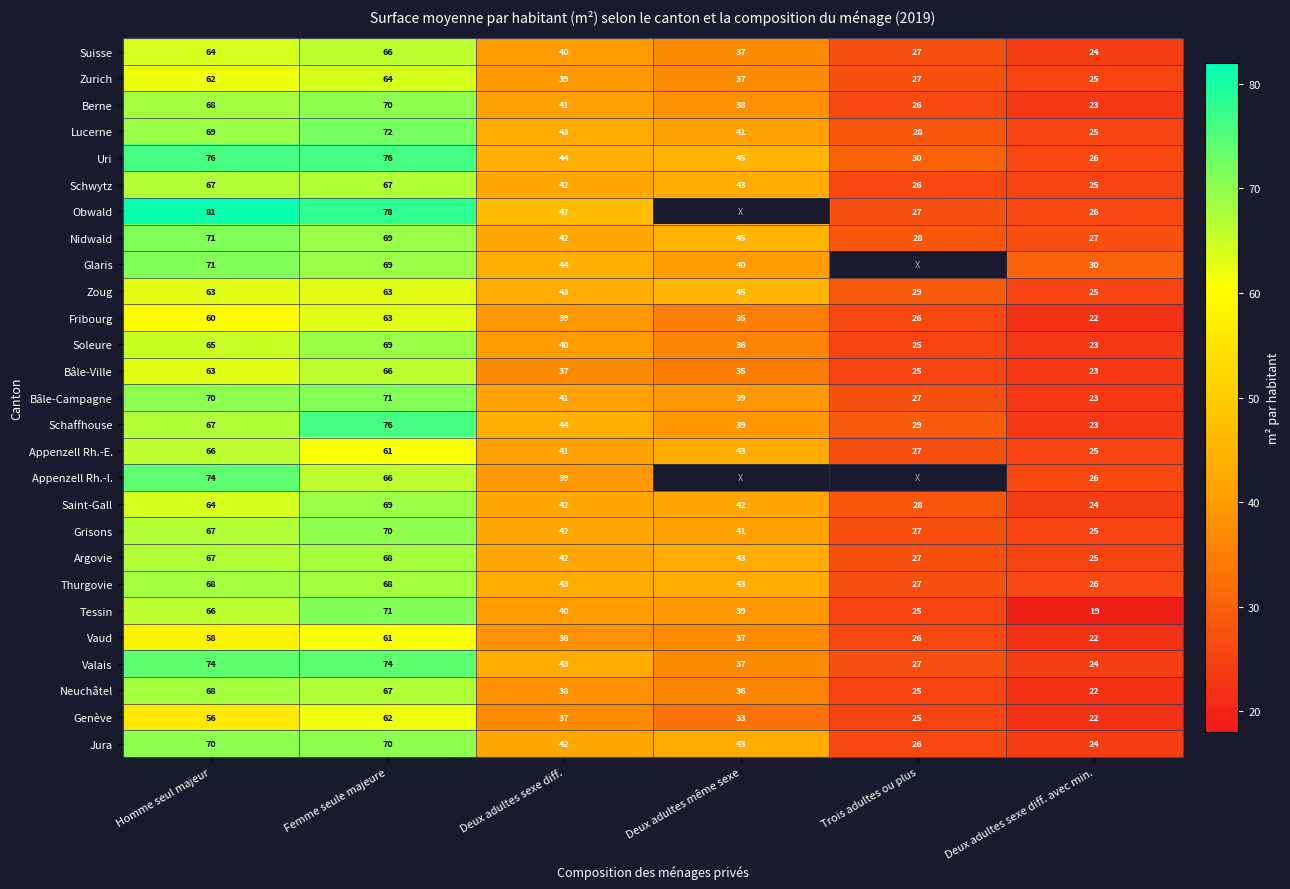

The Tessin series shows 48.4 at Femme seule majeure. True or false?

False